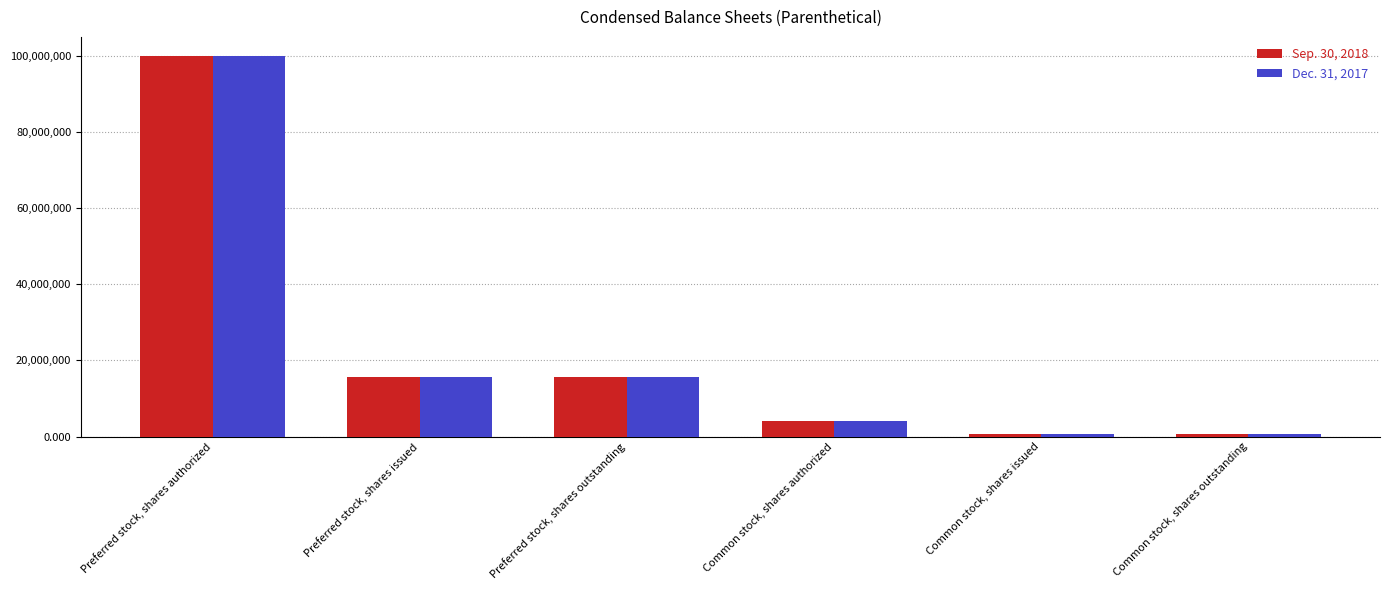

Count the number of data series in this chart.

2